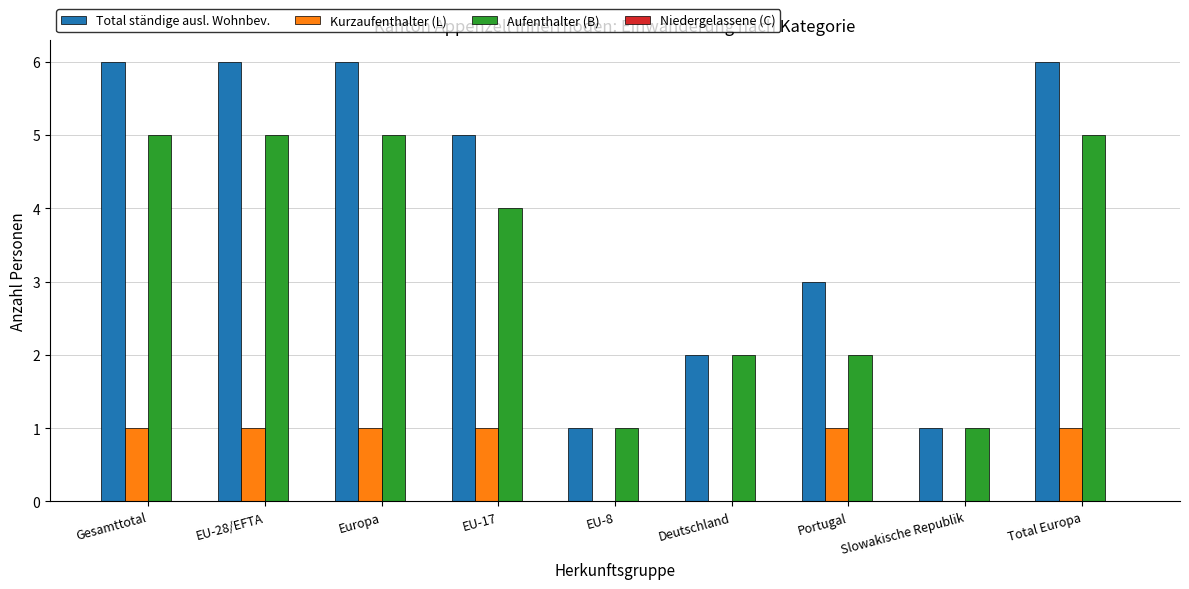

Which series changed the most between EU-8 and Total Europa?

Total ständige ausl. Wohnbev.